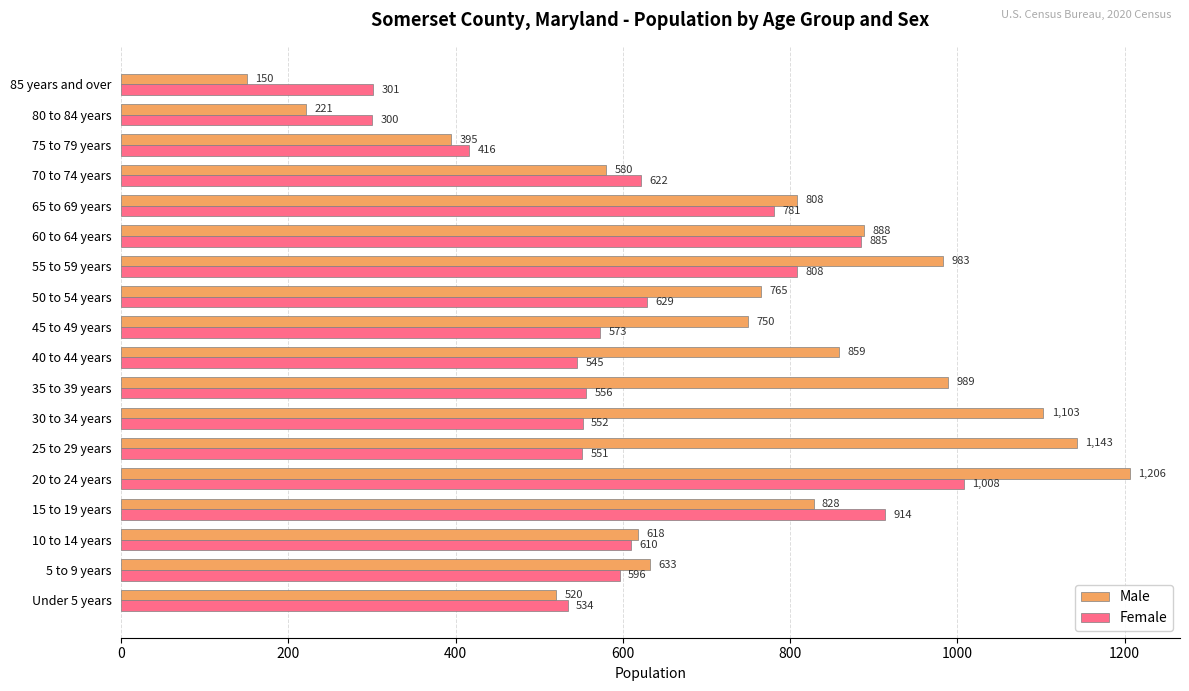

Rank the categories by Male value from lowest to highest.

85 years and over, 80 to 84 years, 75 to 79 years, Under 5 years, 70 to 74 years, 10 to 14 years, 5 to 9 years, 45 to 49 years, 50 to 54 years, 65 to 69 years, 15 to 19 years, 40 to 44 years, 60 to 64 years, 55 to 59 years, 35 to 39 years, 30 to 34 years, 25 to 29 years, 20 to 24 years